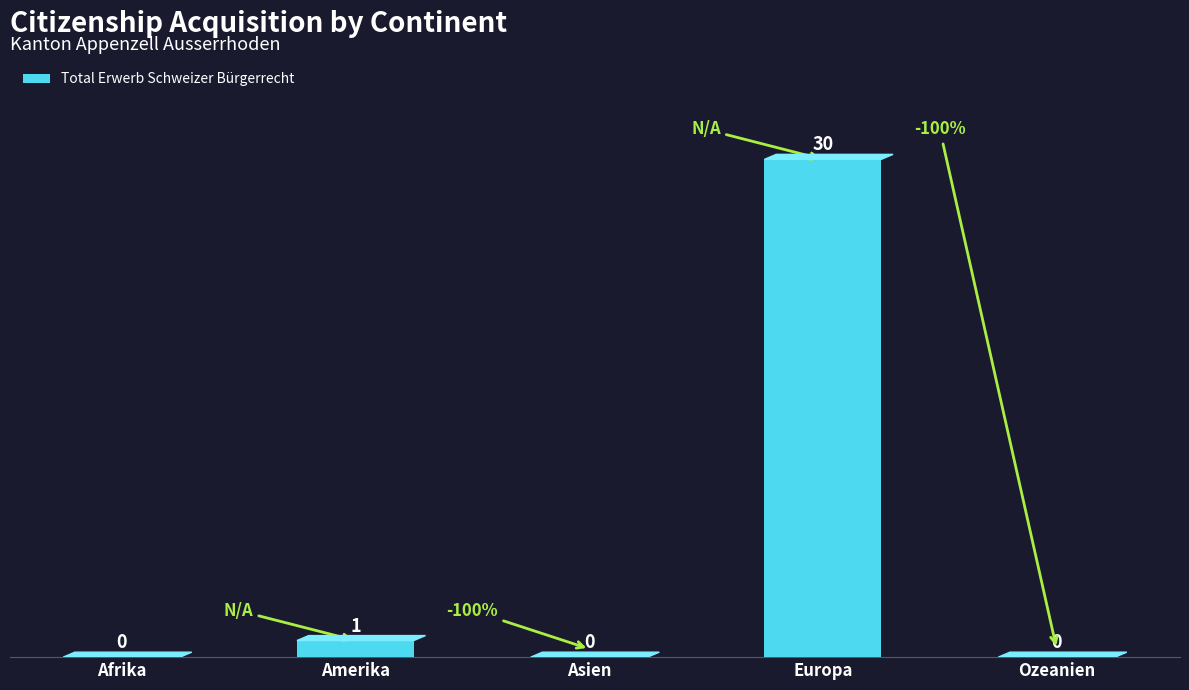

What is the greatest value displayed?

30